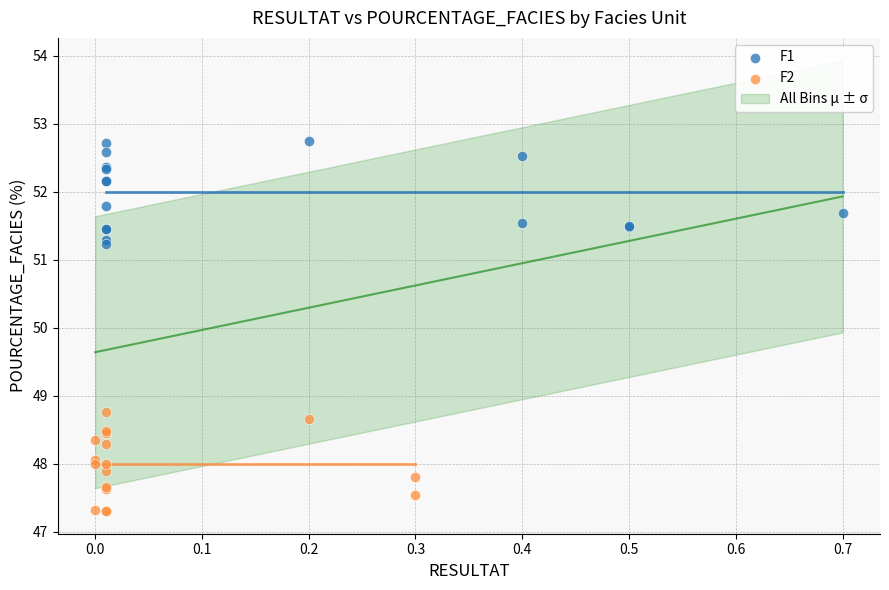

Which series contains the highest Y value?

F1